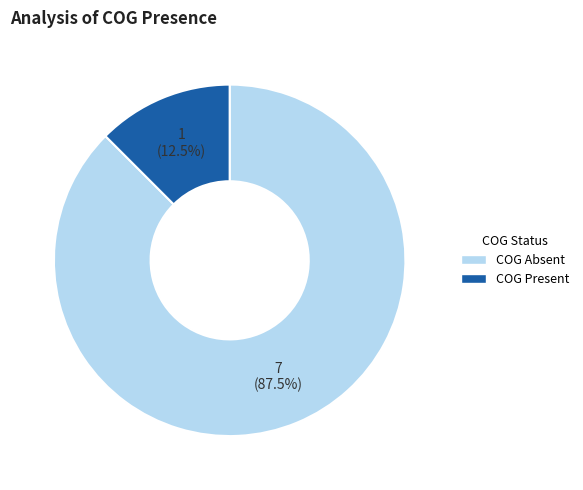

Is there a majority slice in this chart?

Yes